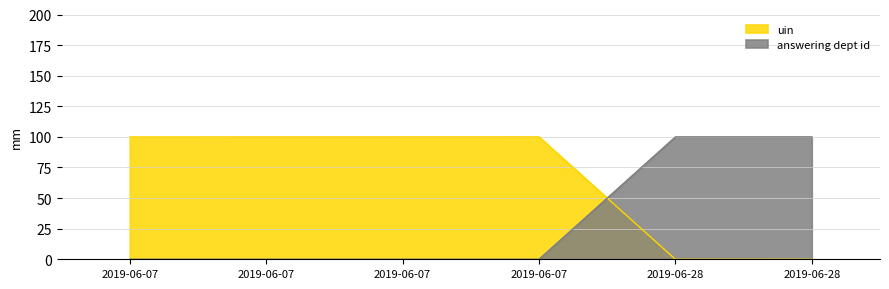

Rank the categories by uin value from highest to lowest.

2019-06-07, 2019-06-07, 2019-06-07, 2019-06-07, 2019-06-28, 2019-06-28